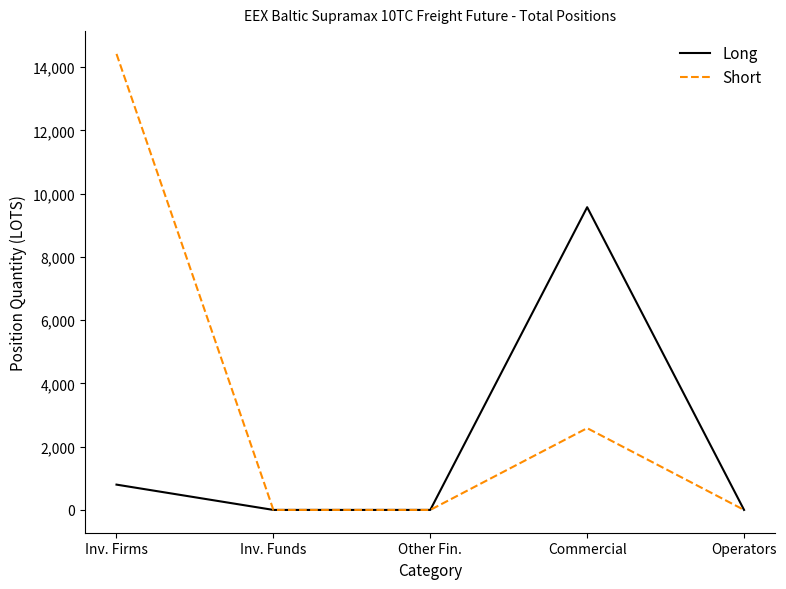

How many Short values are between 0 and 2585?

4